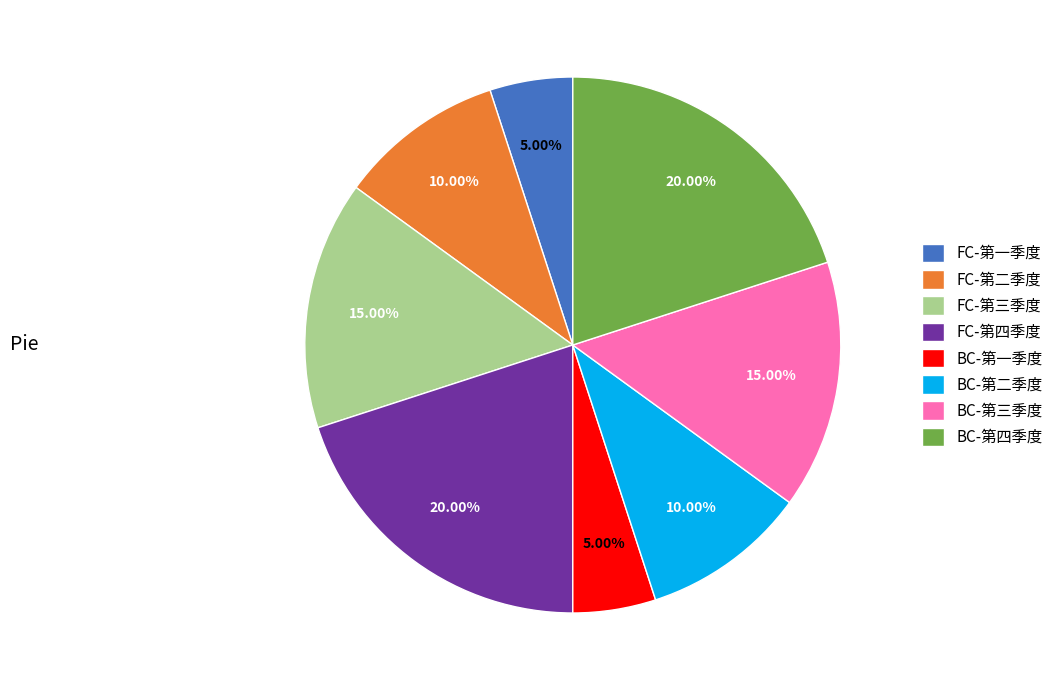

Which has a higher value, BC-第四季度 or BC-第一季度?

BC-第四季度